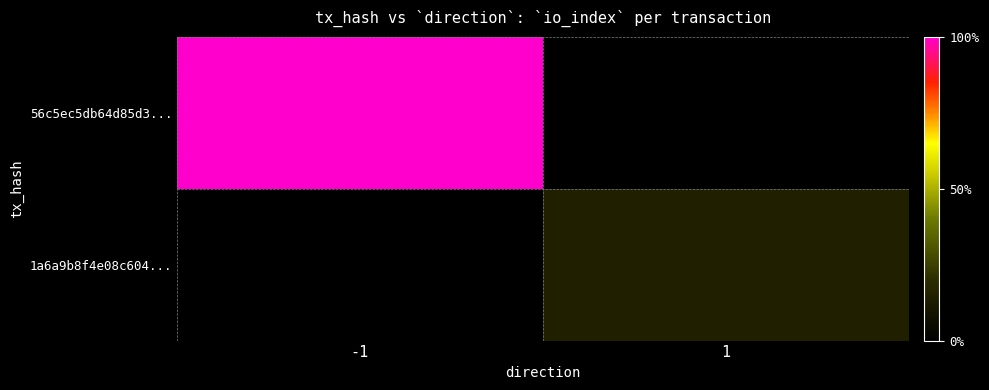

Rank the series at 1 from lowest to highest value.

56c5ec5db64d85d3..., 1a6a9b8f4e08c604...